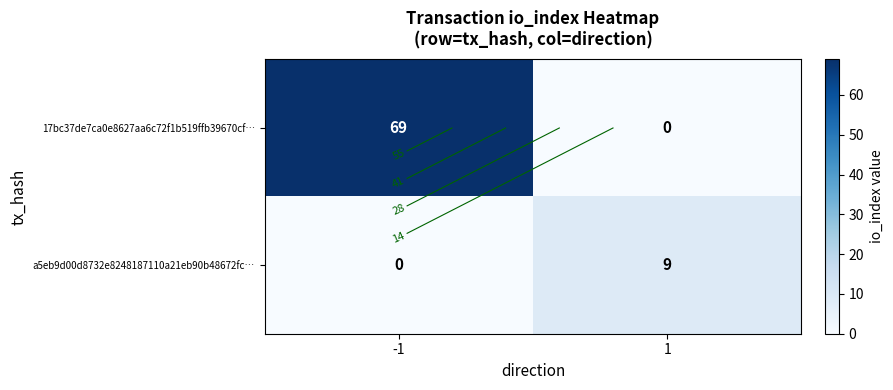

How many distinct data groups are displayed?

2